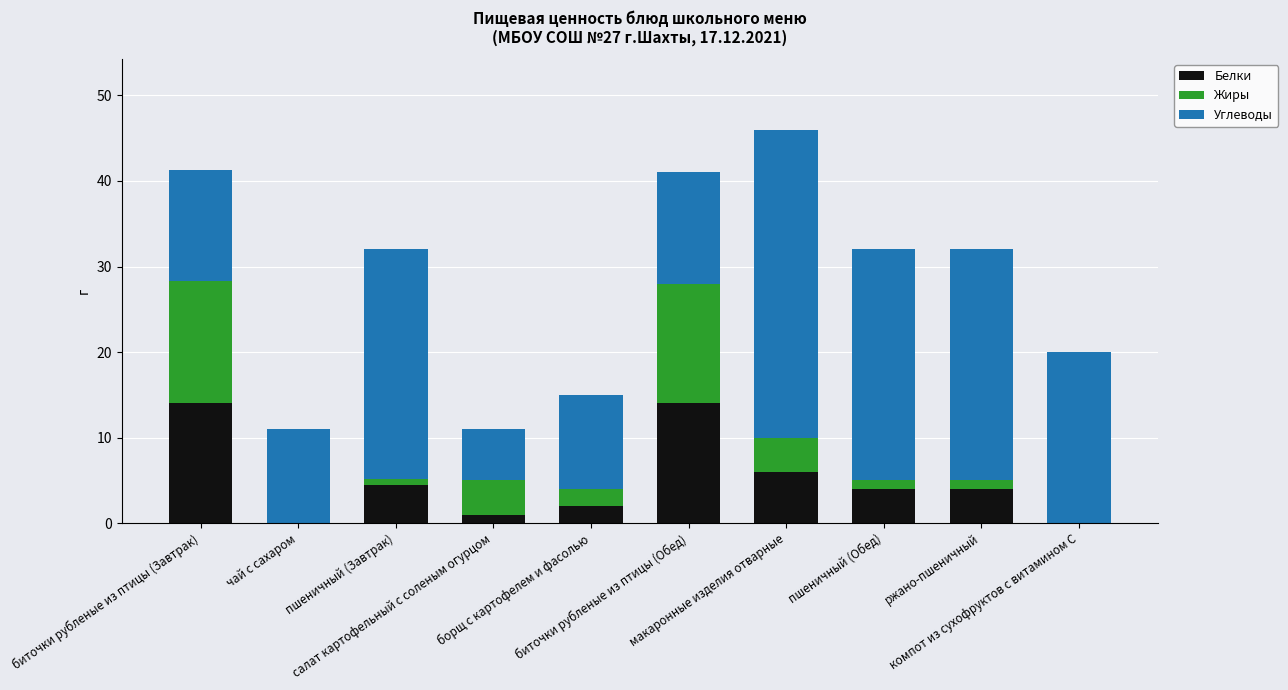

Are the bars grouped side by side (vs. stacked)?

No